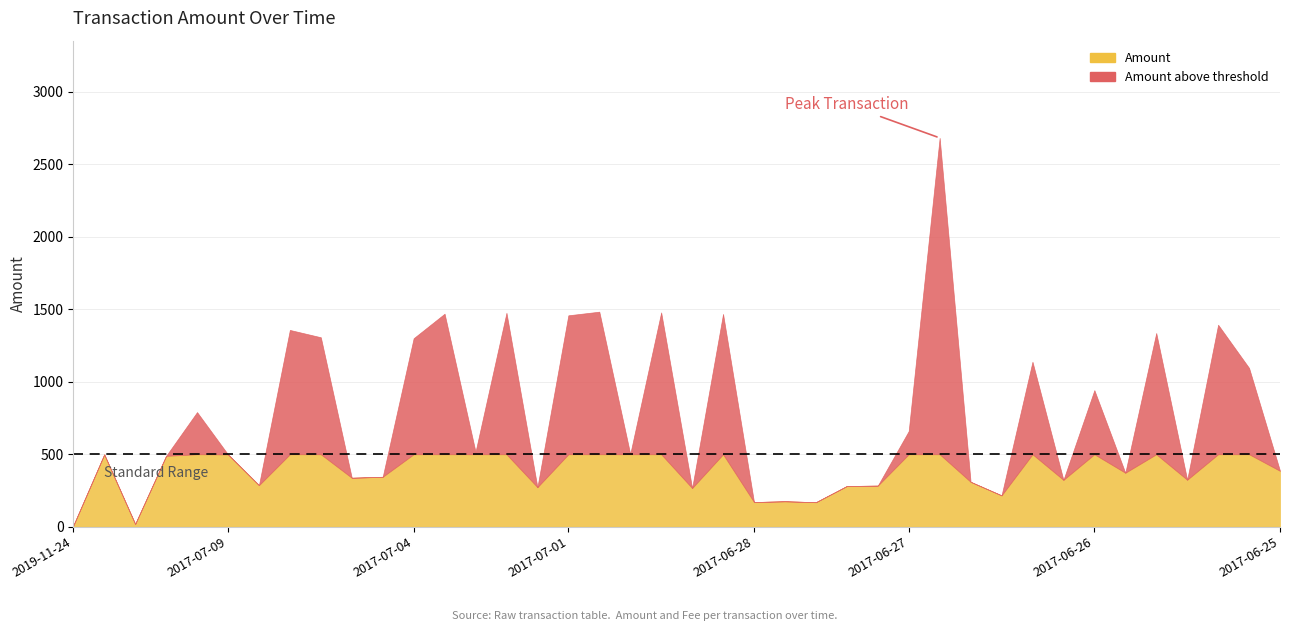

What is the label of the 8th point from the right?

2017-06-26